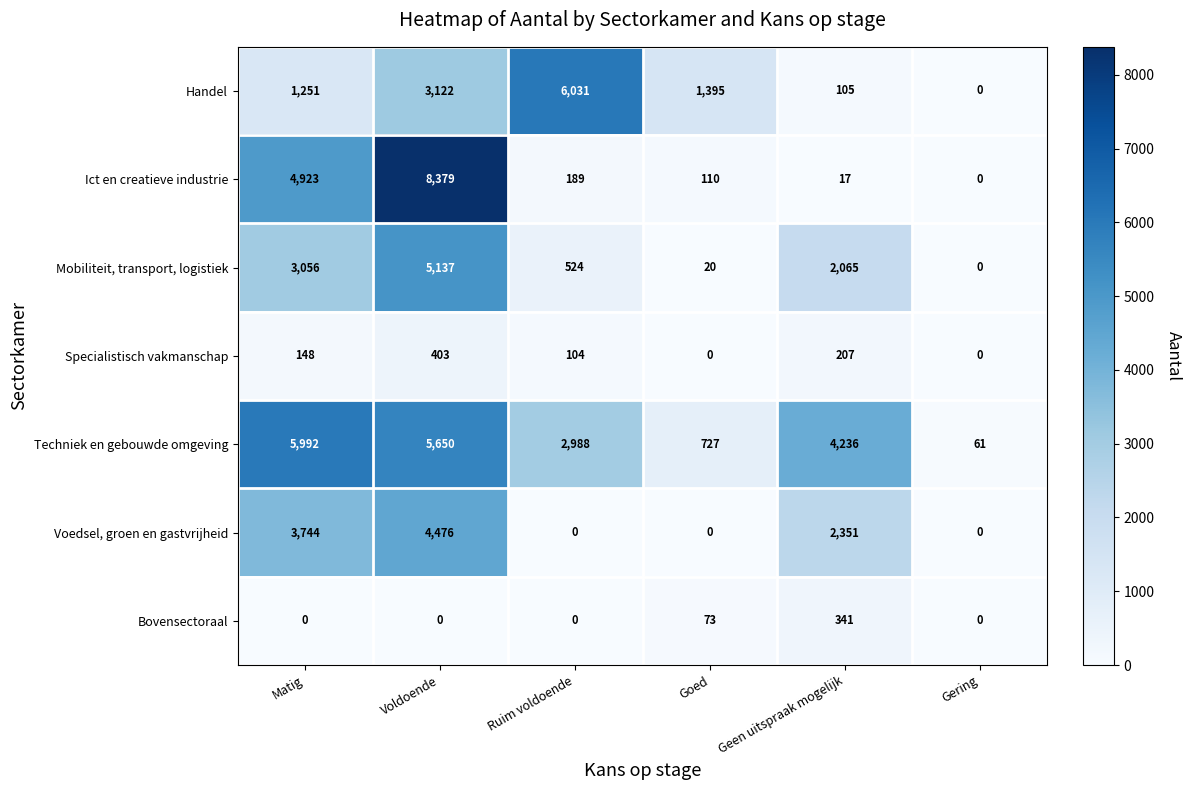

What is the maximum value shown in the chart?

8379